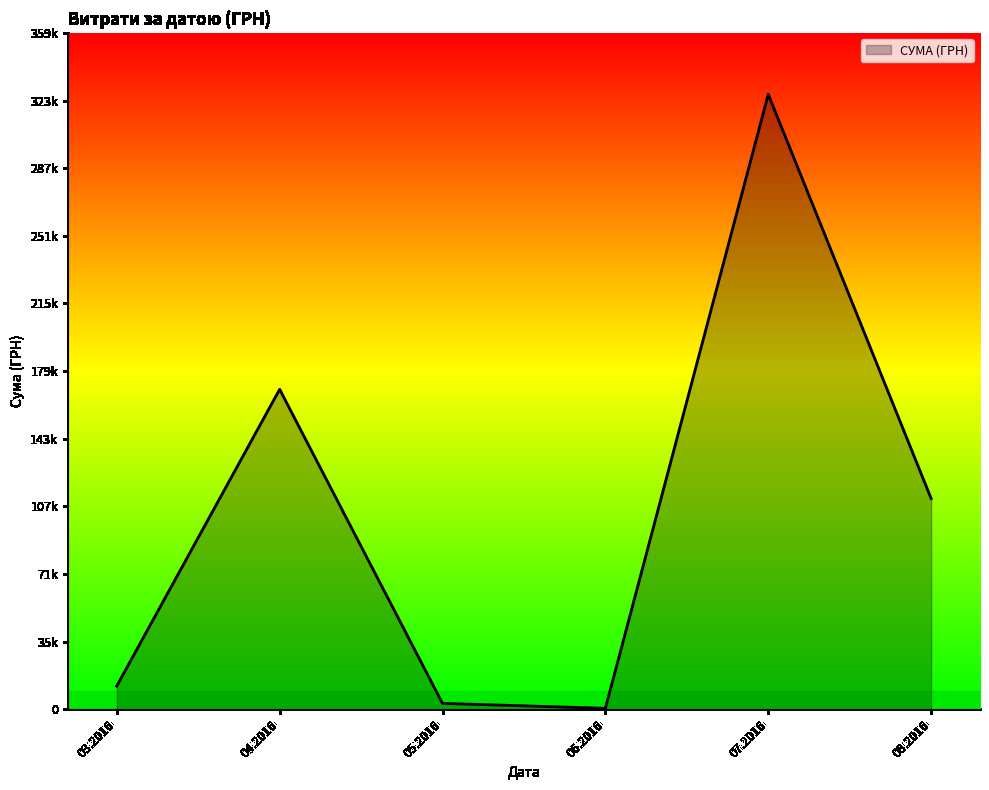

Is this an area chart (filled region under the line)?

Yes